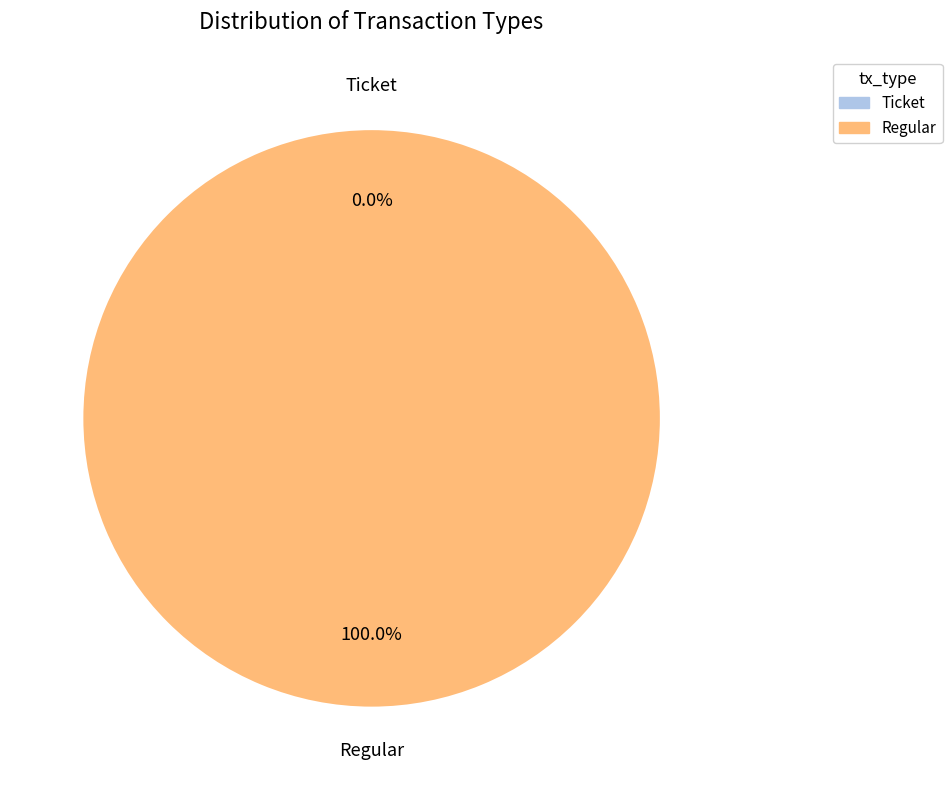

How many segments does this pie chart have?

2